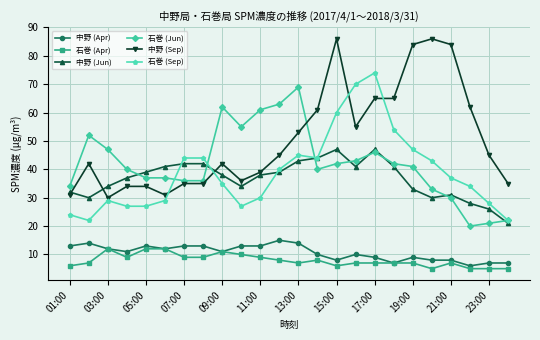

How many categories are shown in the chart?

24